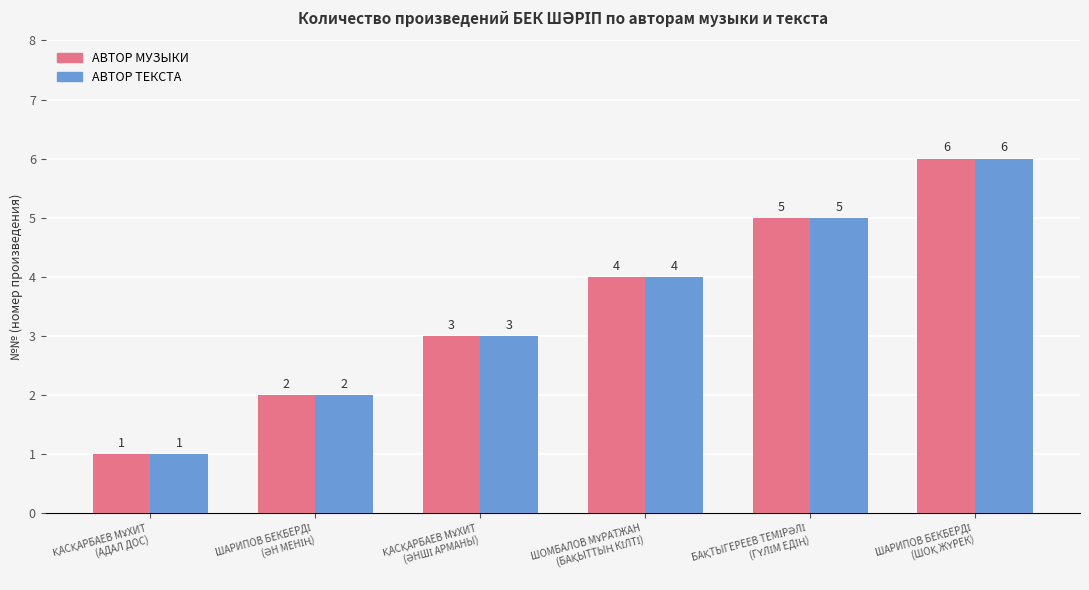

What is the difference between the maximum and minimum values in the АВТОР ТЕКСТА series?

5